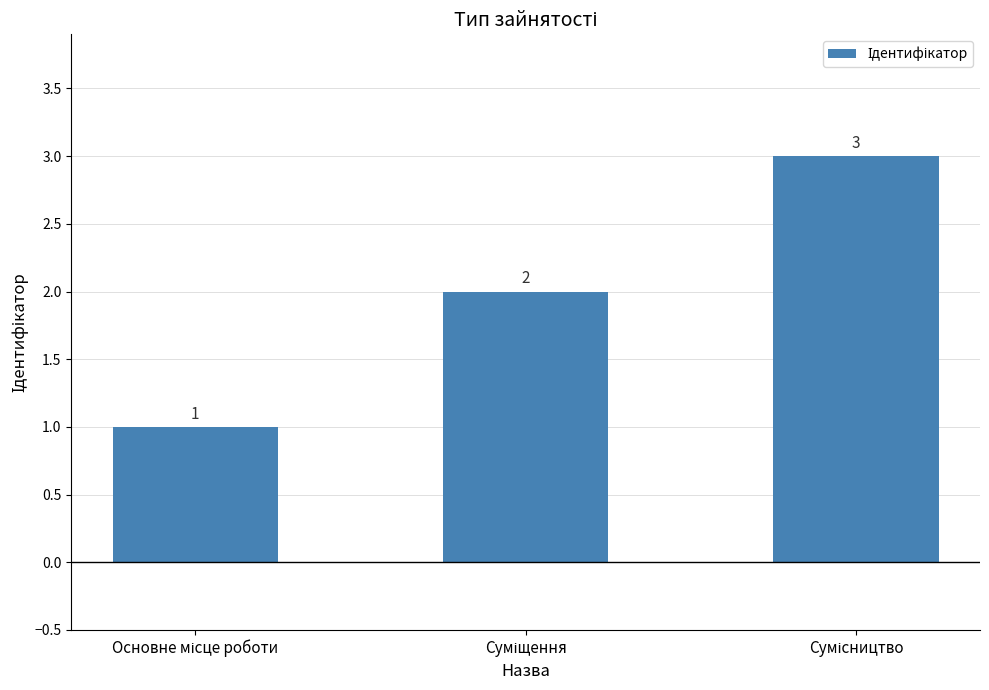

How many categories are shown in the chart?

3